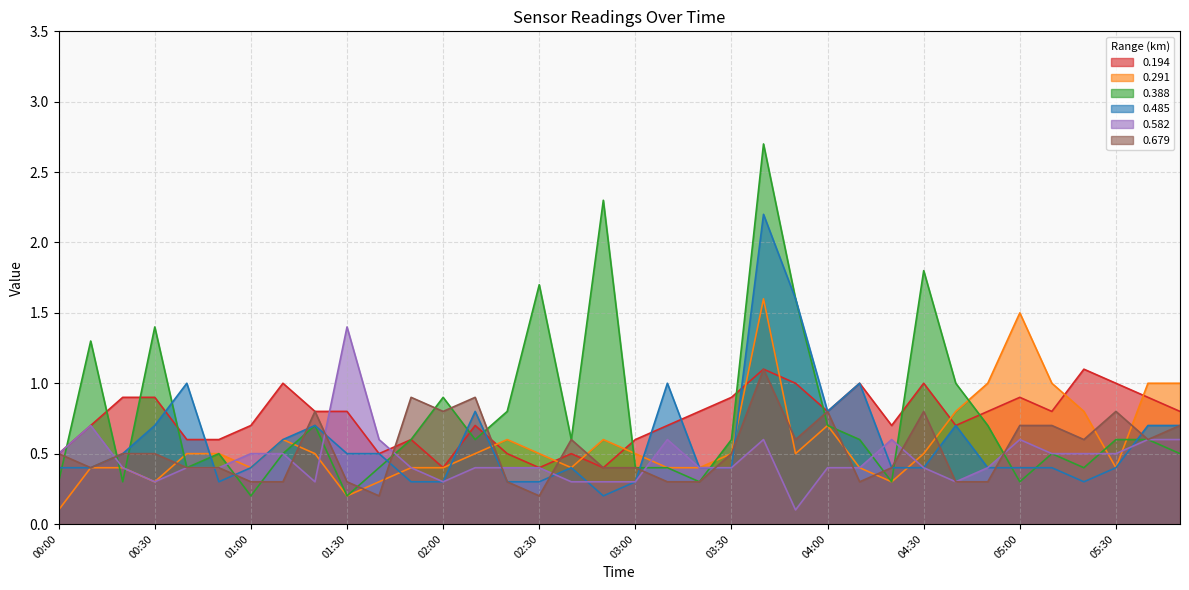

In 0.291, how many points are higher than both neighbors (excluding endpoints)?

6